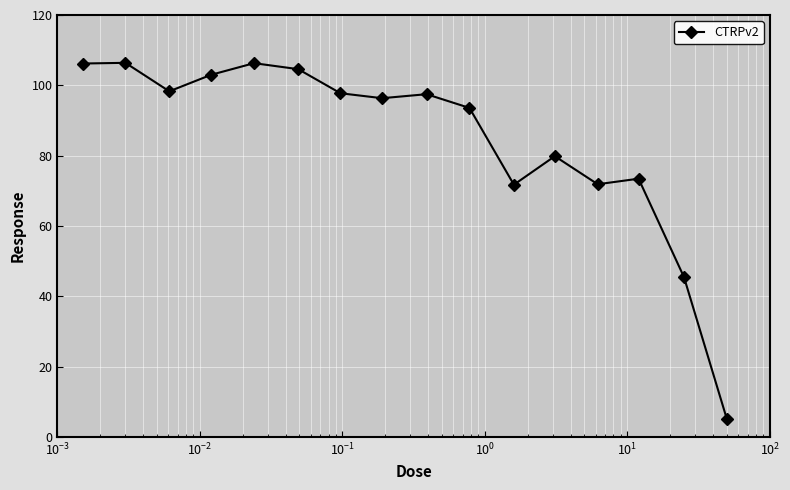

What is the minimum value shown in the chart?

5.1